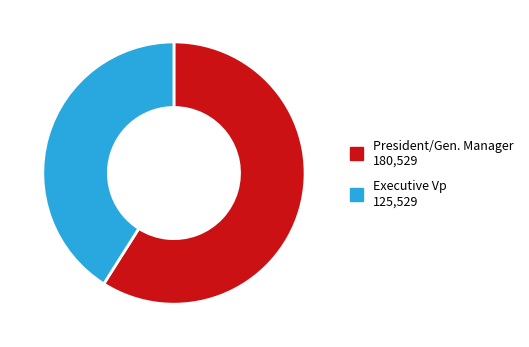

The Executive Vp slice represents 34% of the pie. True or false?

False